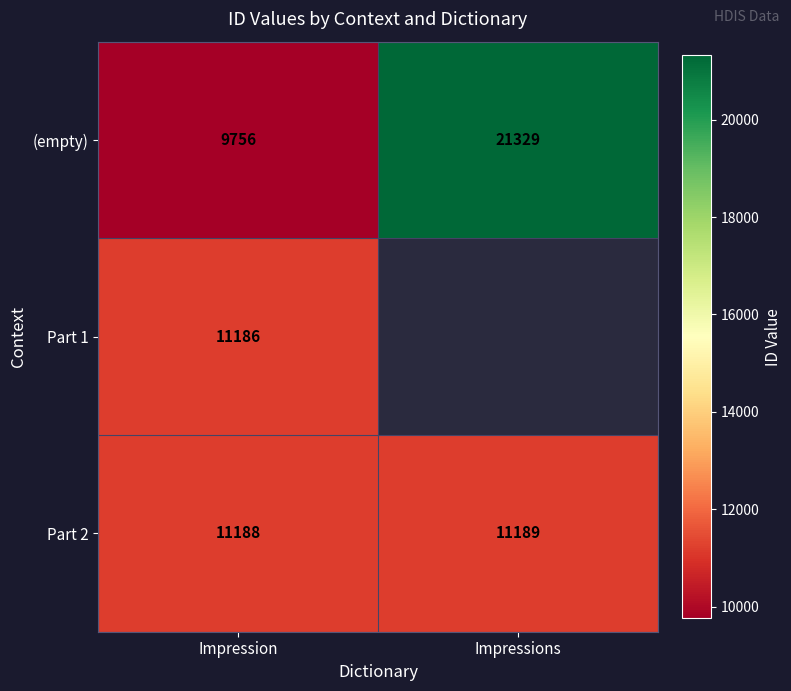

Rank the categories by Part 2 value from highest to lowest.

Impressions, Impression